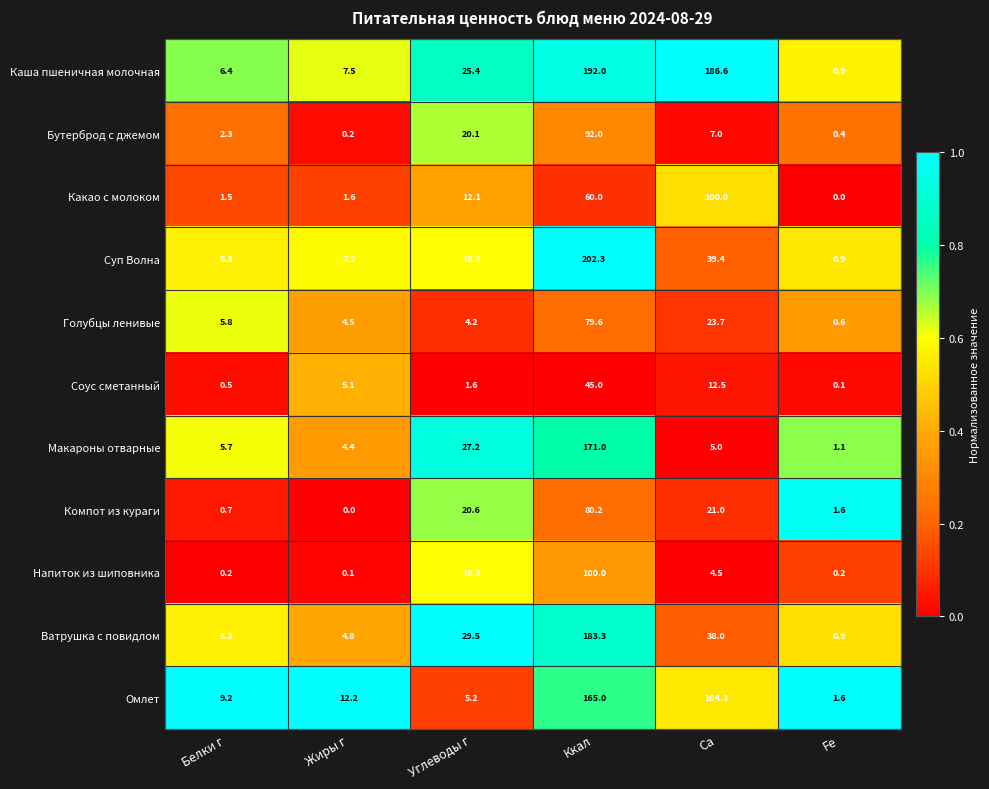

Is the value of Макароны отварные at Fe greater than the value of Напиток из шиповника at Ккал?

No